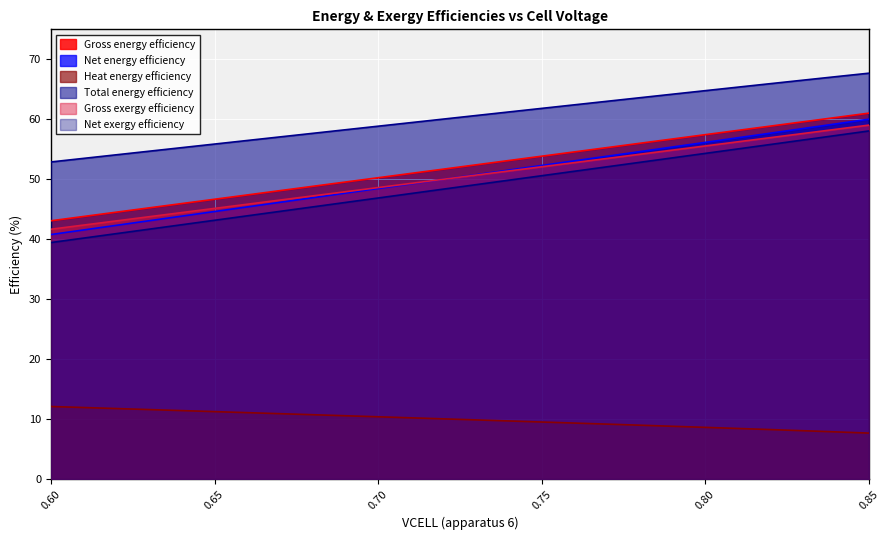

True or false: Net exergy efficiency and Heat energy efficiency intersect in this chart.

False